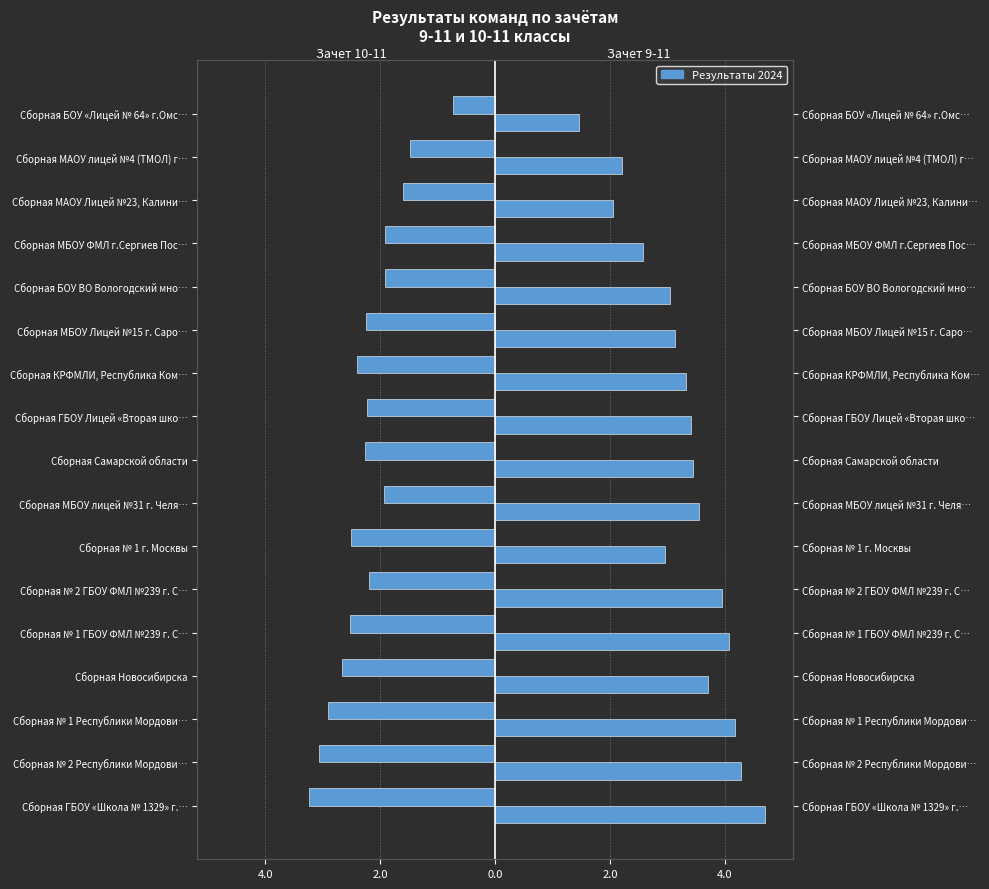

What is the difference between the second highest and second lowest values in the Зачет 10-11 series?

1.6